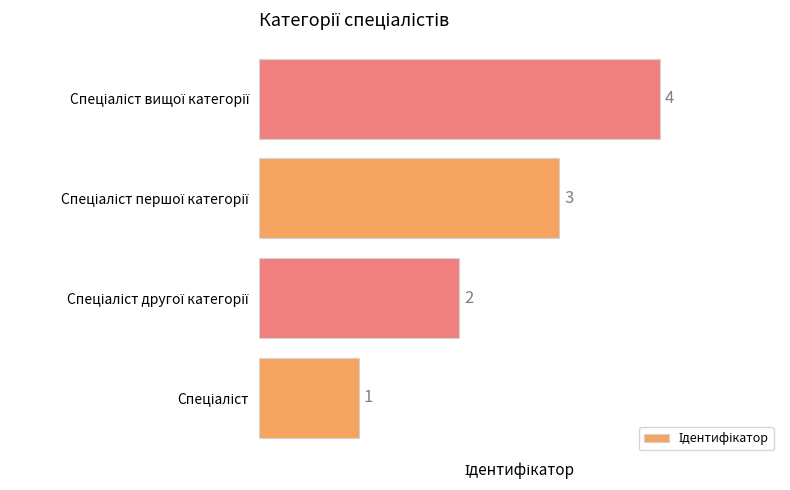

What is the maximum value shown in the chart?

4